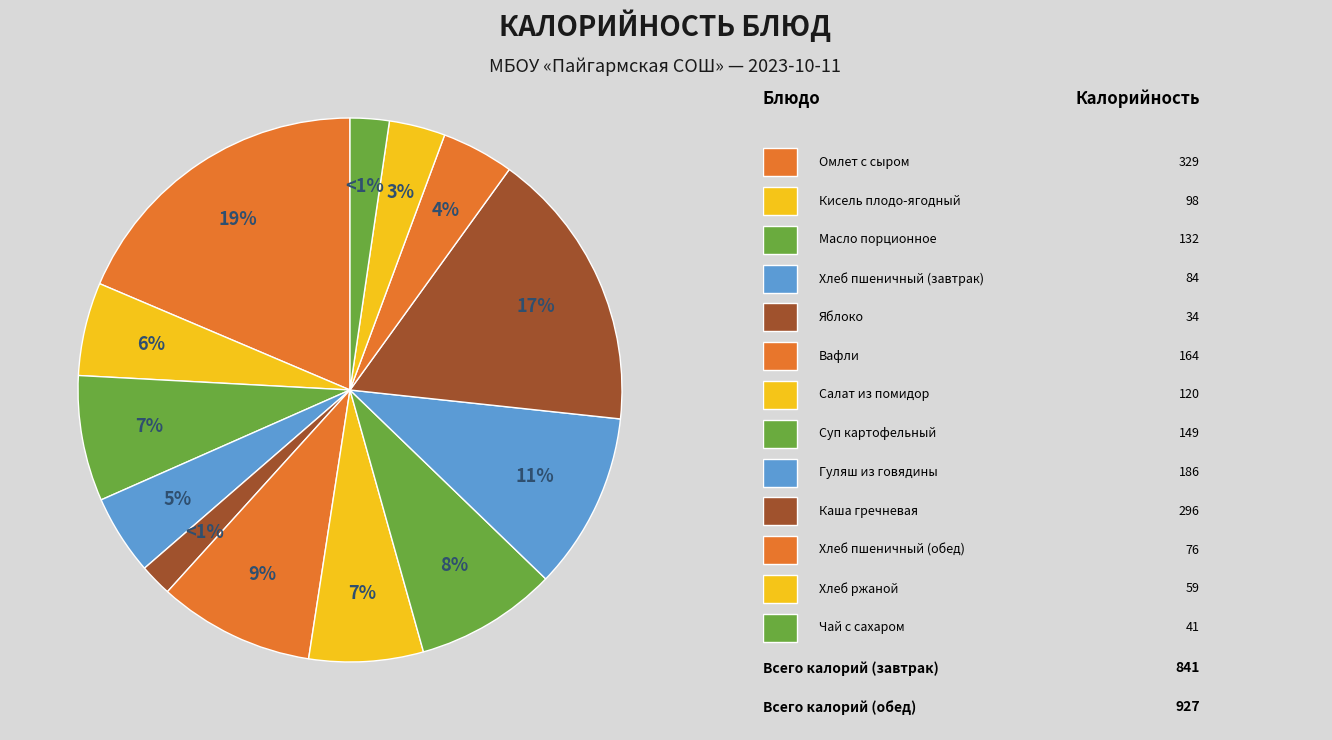

How many segments does this pie chart have?

13